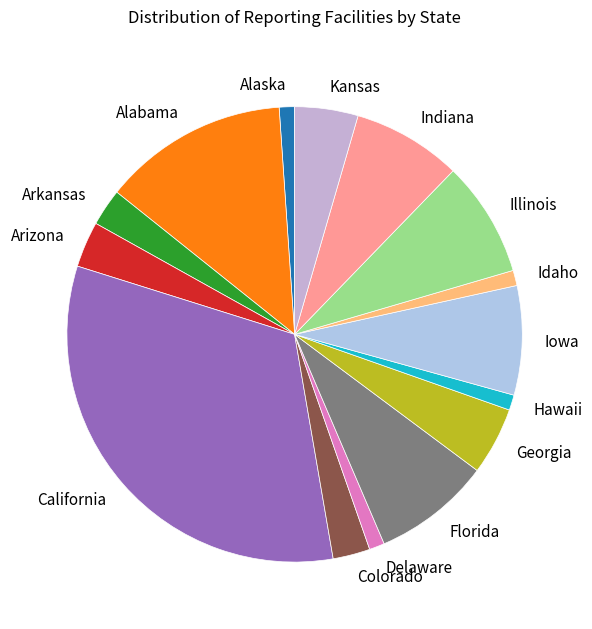

Between Hawaii and Georgia, which is larger?

Georgia